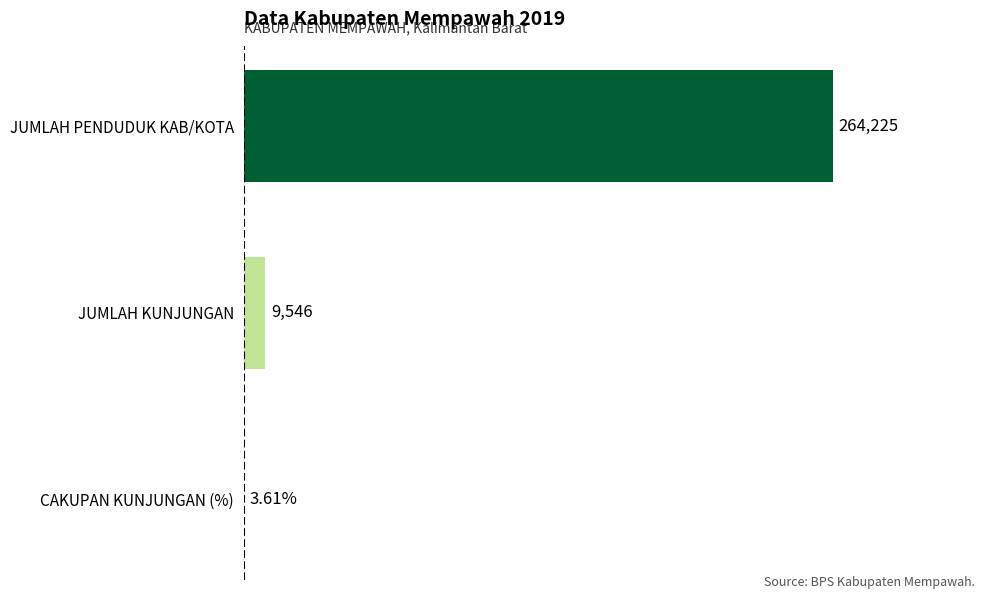

At which label is the value closest to 132114?

JUMLAH KUNJUNGAN